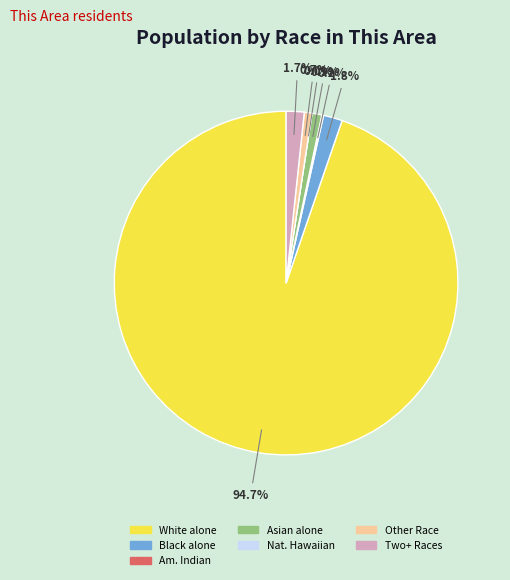

What percentage do White alone and Native Hawaiian and Other Pacific together represent?

94.7%